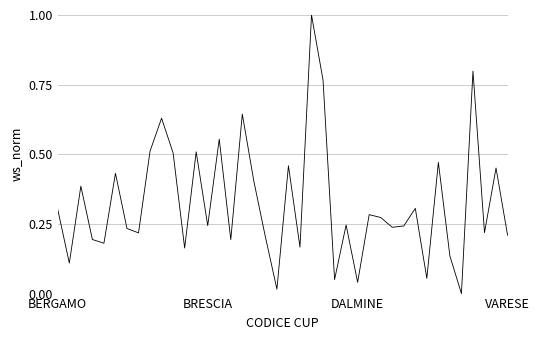

True or false: the data has more than 0 interior local peaks.

True